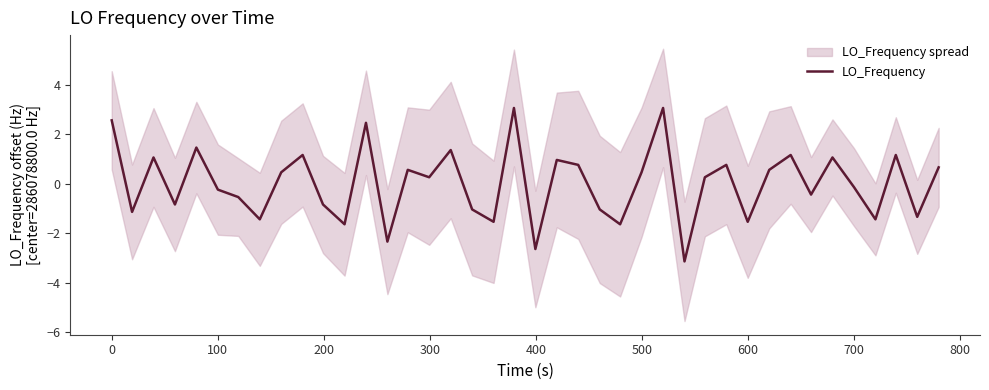

Does the chart display data point markers on the line(s)?

No